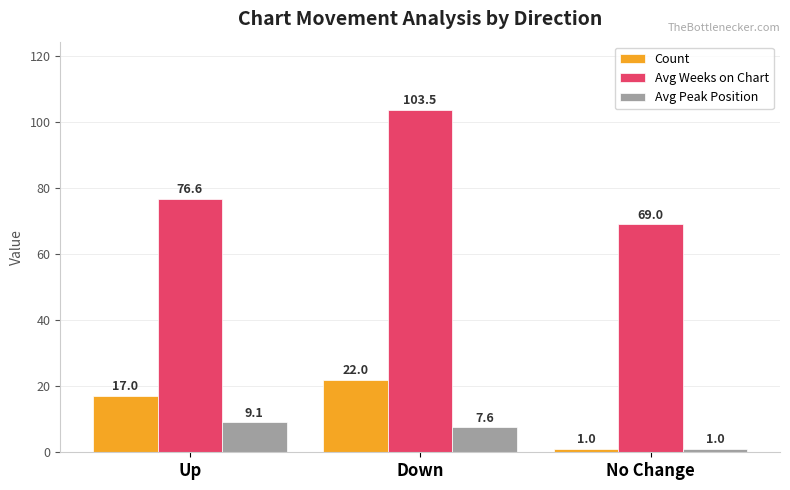

Which series has the largest total across all categories?

Avg Weeks on Chart